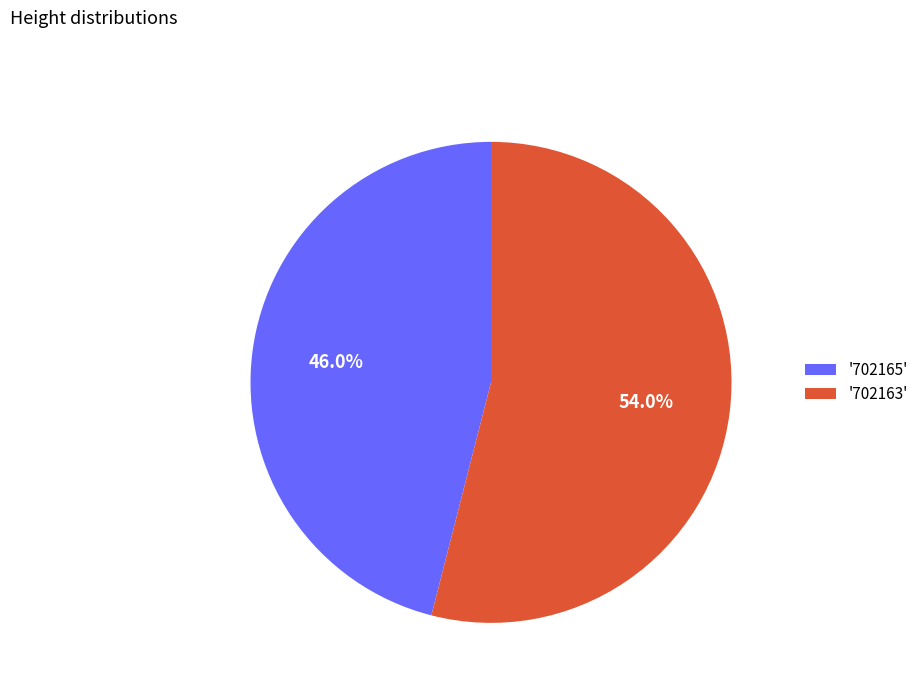

Rank the categories by value from highest to lowest.

'702163', '702165'